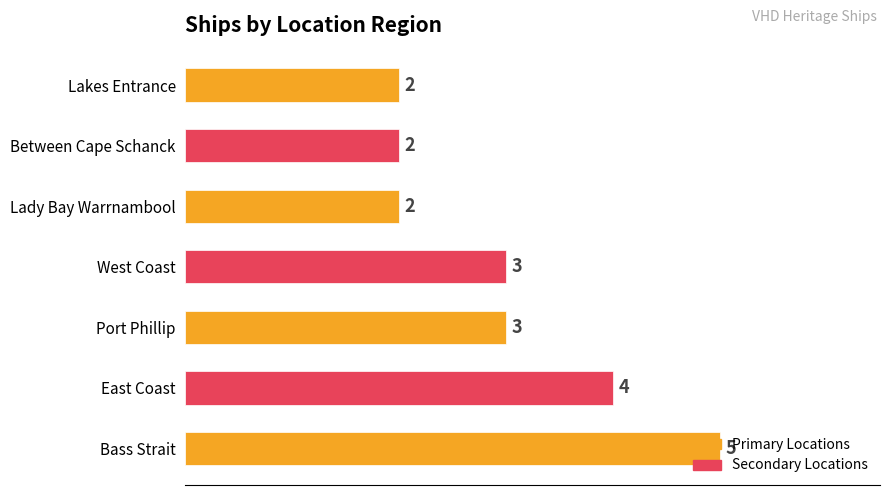

What is the sum of the values at Bass Strait and Between Cape Schanck?

7